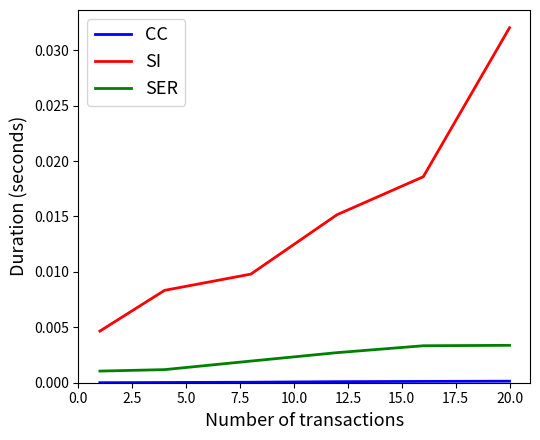

True or false: SI and SER intersect in this chart.

False